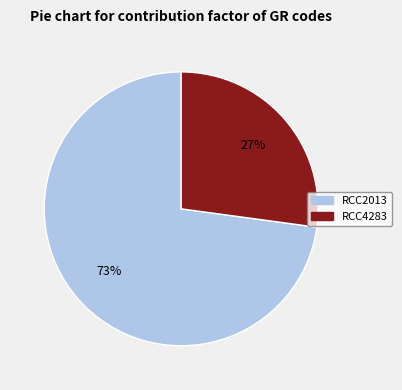

To the nearest percent, what is the difference between the largest and smallest slice percentages?

46%